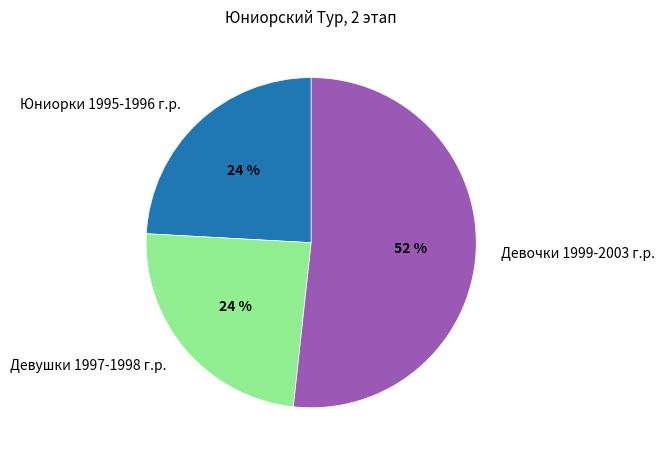

To the nearest percent, what is the difference between the largest and smallest slice percentages?

28%